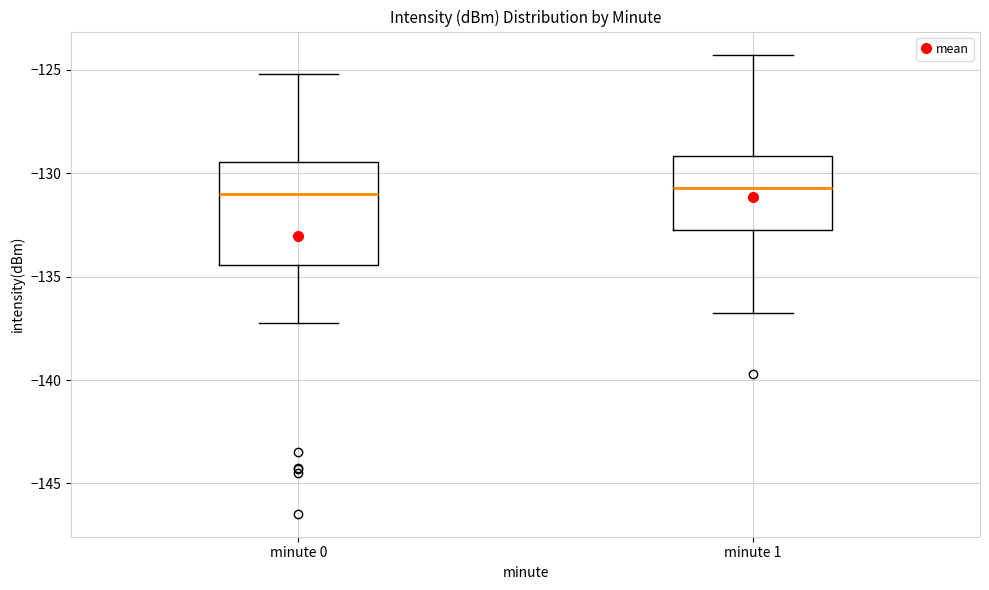

Comparing the boxes themselves (not the whiskers), which one is the tallest?

minute 0